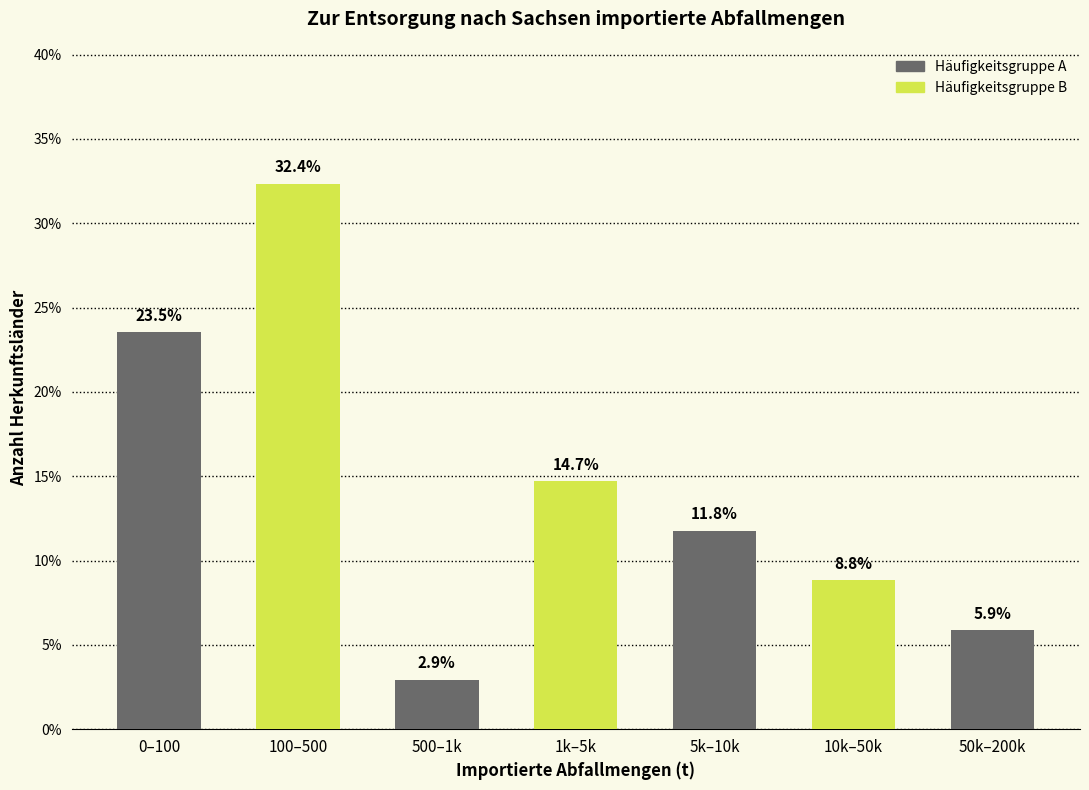

Reading right to left, what are all the values shown in this chart?

5.9	8.8	11.8	14.7	2.9	32.4	23.5